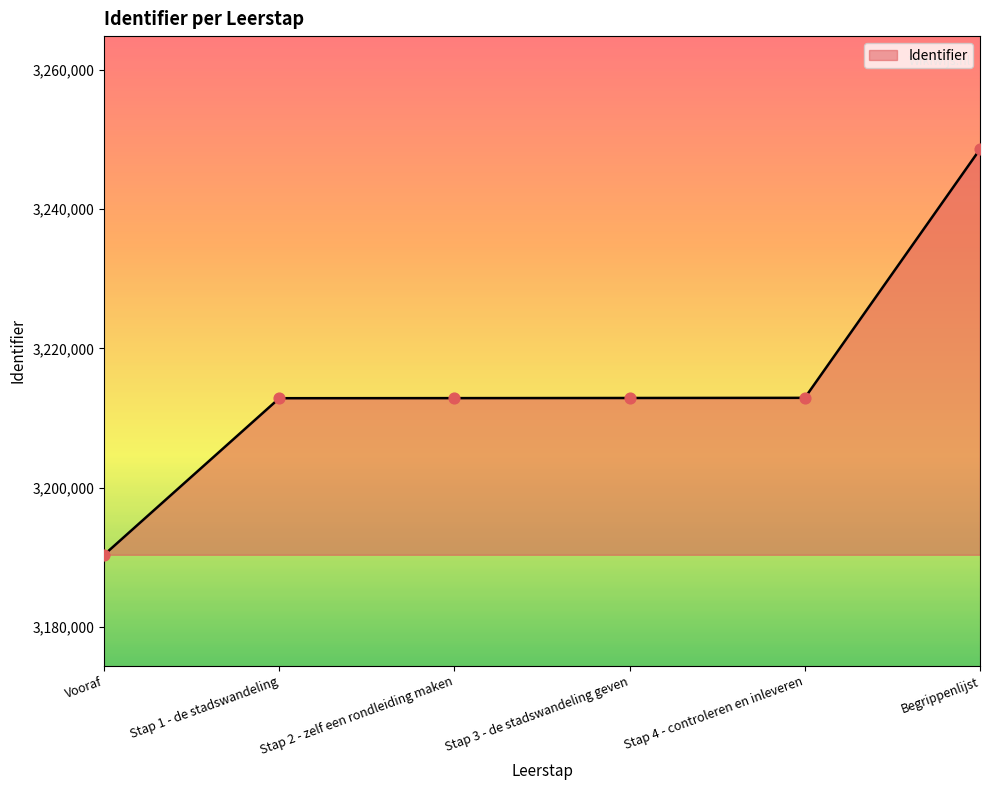

Which has a higher value, Stap 4 - controleren en inleveren or Vooraf?

Stap 4 - controleren en inleveren